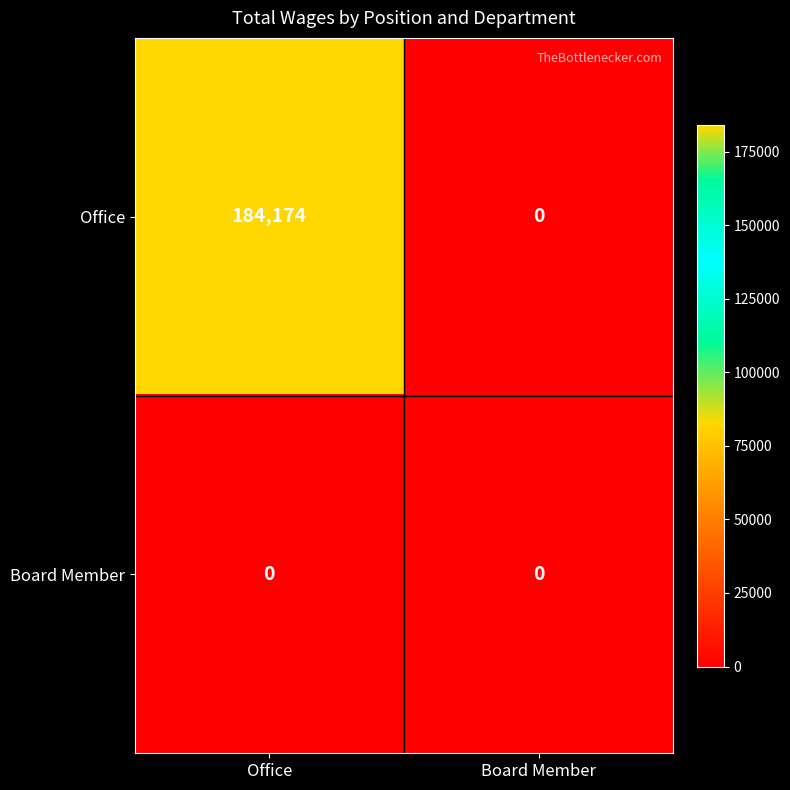

Which series has the largest range (max minus min)?

Office